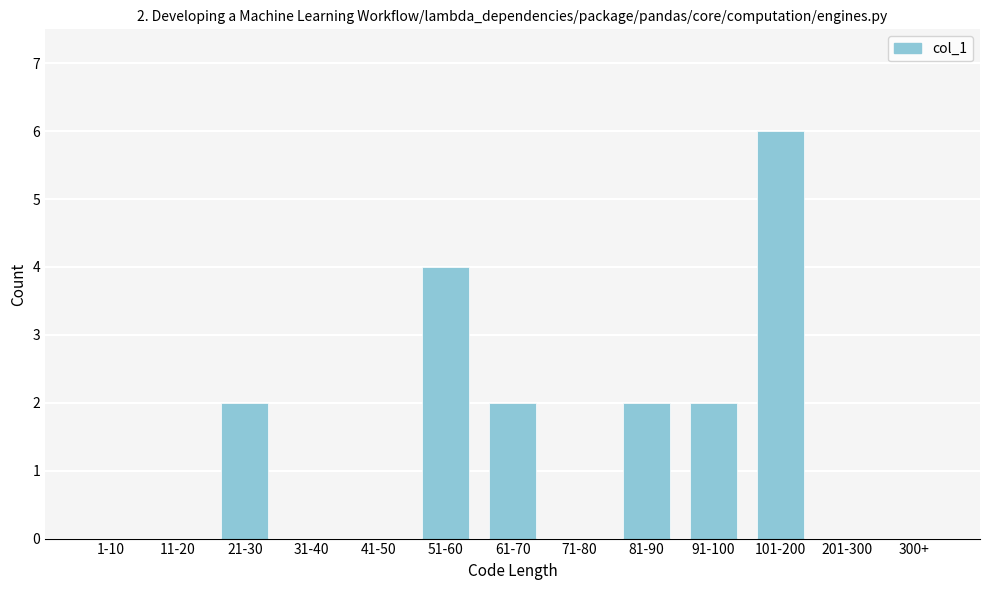

Reading left to right, list all the values displayed in this chart.

1-10=0	11-20=0	21-30=2	31-40=0	41-50=0	51-60=4	61-70=2	71-80=0	81-90=2	91-100=2	101-200=6	201-300=0	300+=0